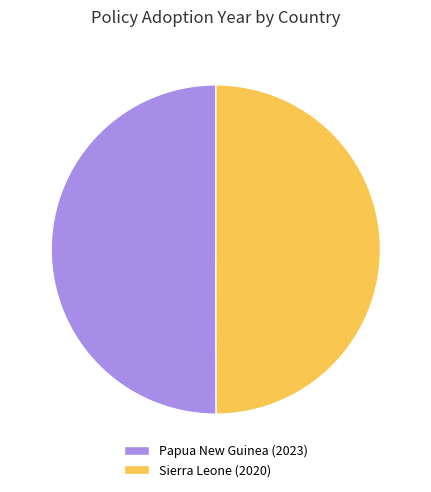

Combined, do Papua New Guinea (2023) and Sierra Leone (2020) account for over 50%?

Yes